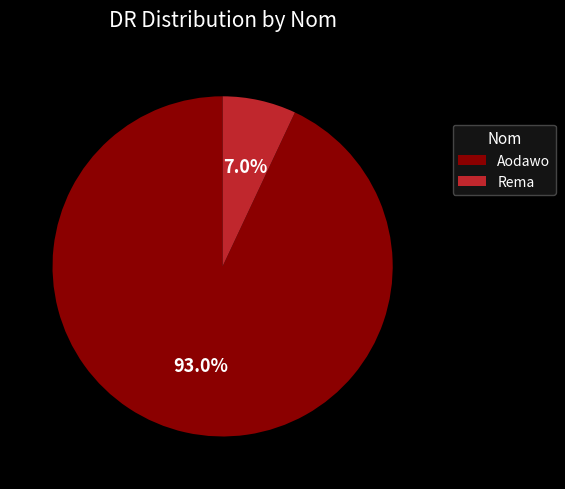

What percentage is NOT represented by Rema?

93.0%